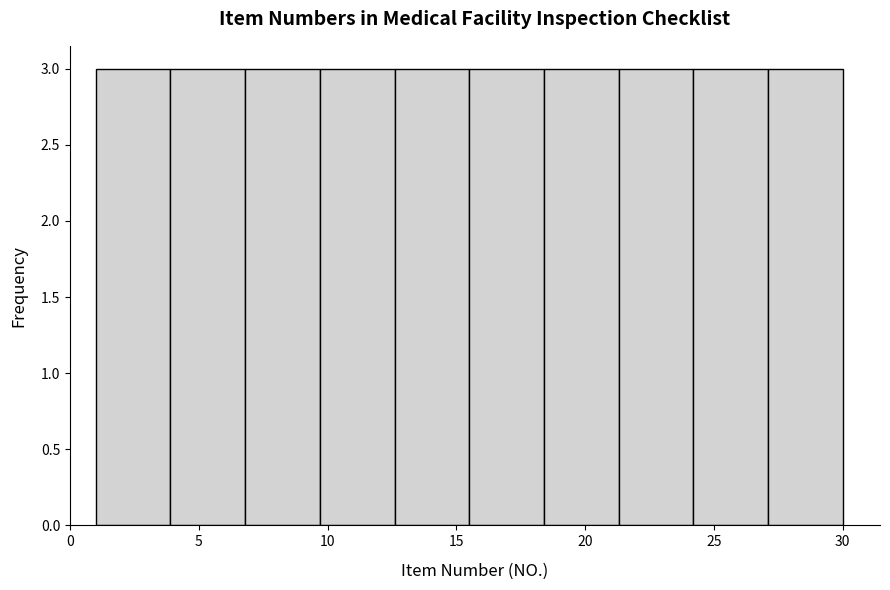

Reading left to right, transcribe this chart: for each bar, give the range it covers on the x-axis and its height. Neither the bar edges nor the heights are printed on the chart, so give them approximately, as read against the axes.

1.0 to 3.9: 3
3.9 to 6.8: 3
6.8 to 9.7: 3
9.7 to 12.6: 3
12.6 to 15.5: 3
15.5 to 18.4: 3
18.4 to 21.3: 3
21.3 to 24.2: 3
24.2 to 27.1: 3
27.1 to 30.0: 3